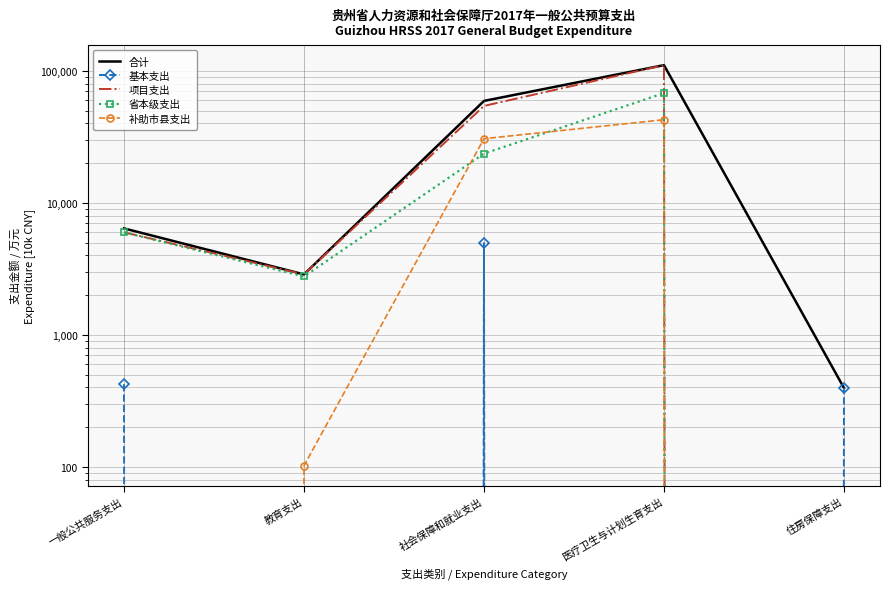

After their last crossing, which series has the higher values: 基本支出 or 补助市县支出?

基本支出